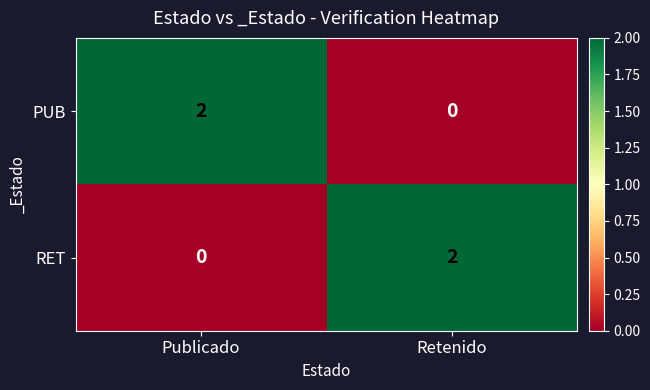

What is the total value across all series at Publicado?

2